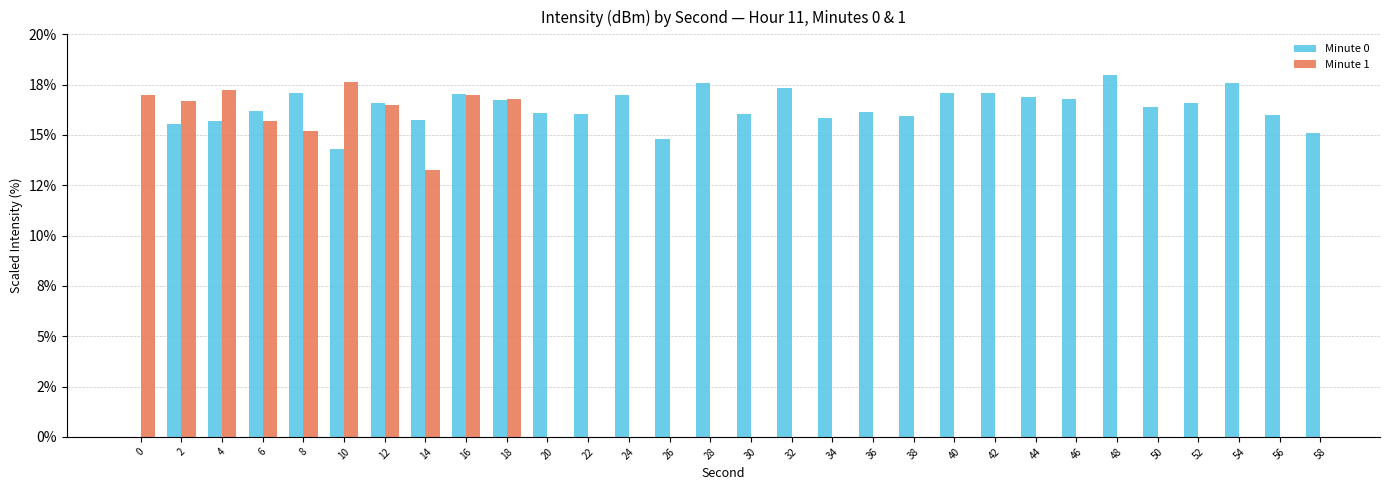

At which category is the sum across all series the highest?

16